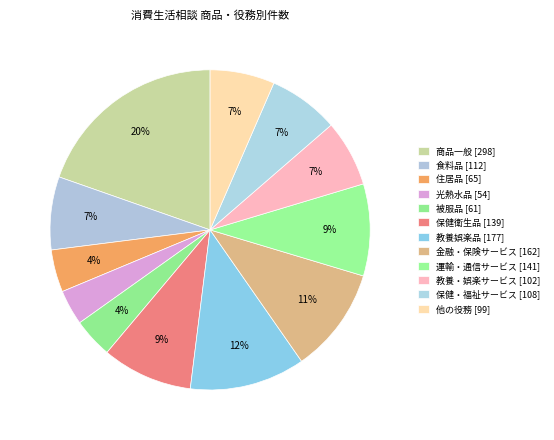

How many segments does this pie chart have?

12